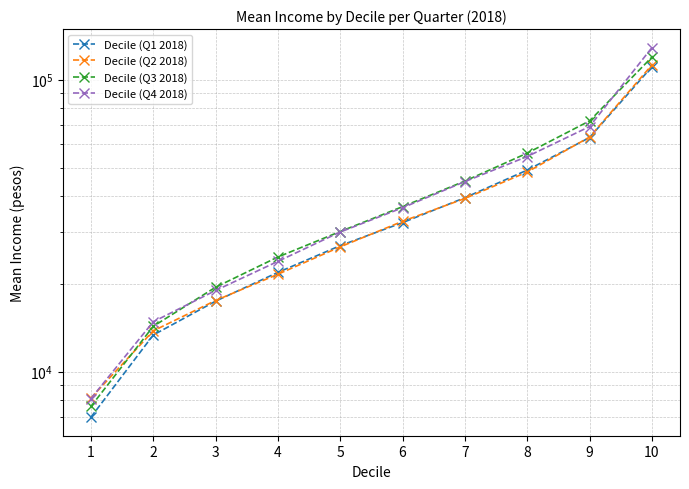

At which label does Decile (Q4 2018) first exceed 36440?

6